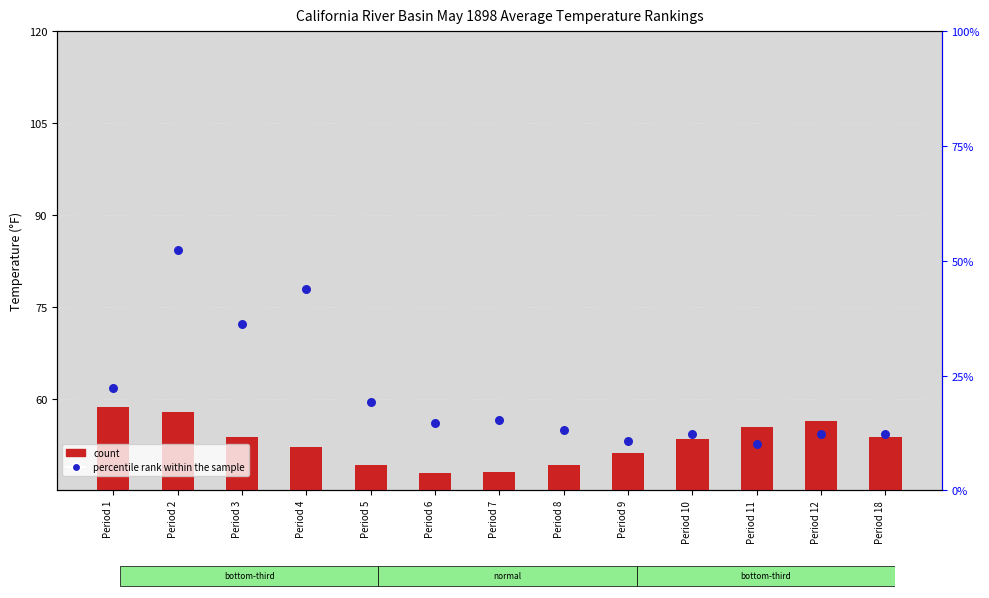

At how many categories does at least one series exceed 17?

5